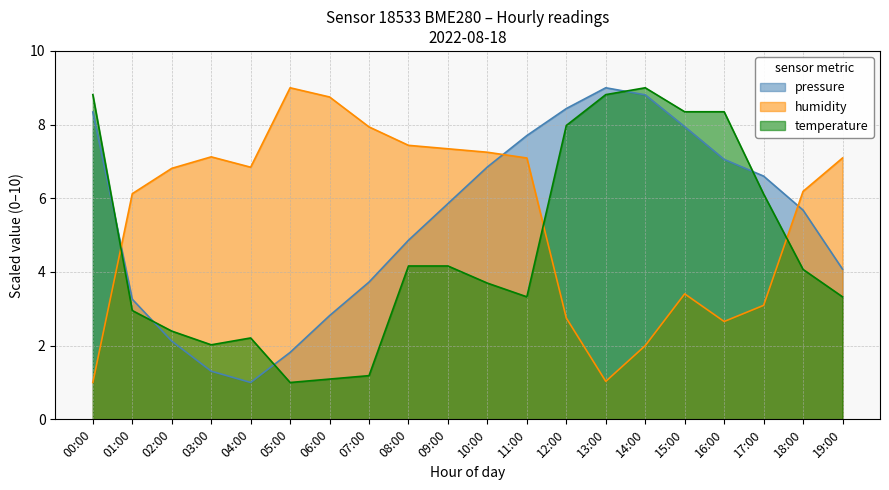

How many lines are shown in the chart?

3